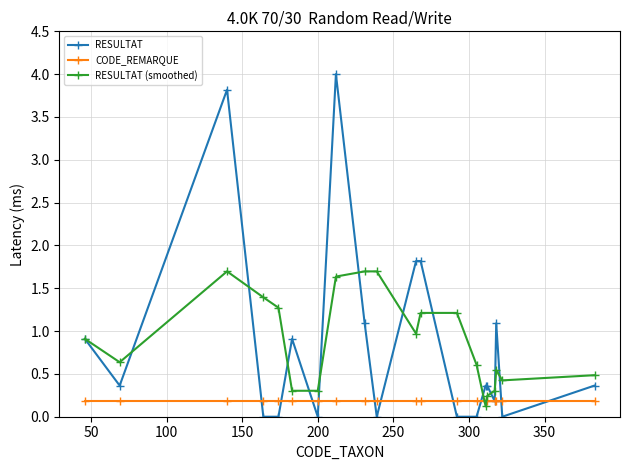

What is the maximum value shown in the chart?

4.0